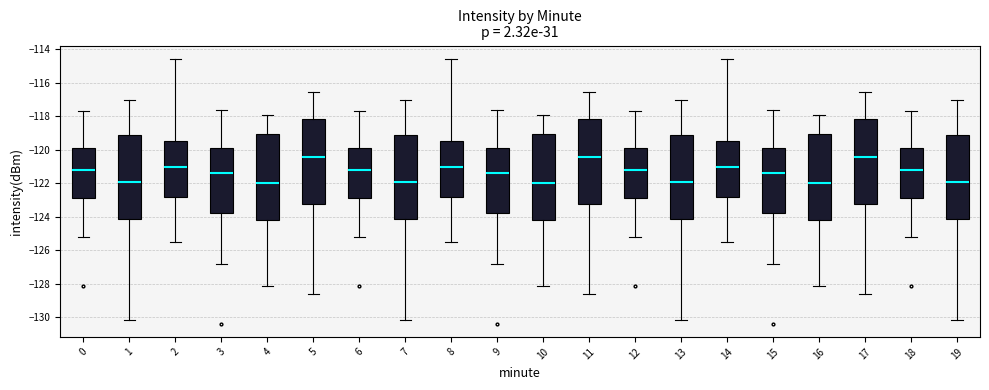

Reading left to right, transcribe this box plot: for each box, give where its median line is, the range the box spans, and where its two whiskers end, as read against the y-axis. The values are not printed on the chart, so give them approximately, as read against the axis.

0: median -121.2, box -122.8 to -119.8, whiskers -125.2 to -117.6
1: median -121.8, box -124.0 to -119.0, whiskers -130.2 to -117.0
2: median -121.0, box -122.8 to -119.4, whiskers -125.4 to -114.6
3: median -121.4, box -123.8 to -120.0, whiskers -126.8 to -117.6
4: median -122.0, box -124.2 to -119.0, whiskers -128.2 to -117.8
5: median -120.4, box -123.2 to -118.2, whiskers -128.6 to -116.6
6: median -121.2, box -122.8 to -119.8, whiskers -125.2 to -117.6
7: median -121.8, box -124.0 to -119.0, whiskers -130.2 to -117.0
8: median -121.0, box -122.8 to -119.4, whiskers -125.4 to -114.6
9: median -121.4, box -123.8 to -120.0, whiskers -126.8 to -117.6
10: median -122.0, box -124.2 to -119.0, whiskers -128.2 to -117.8
11: median -120.4, box -123.2 to -118.2, whiskers -128.6 to -116.6
12: median -121.2, box -122.8 to -119.8, whiskers -125.2 to -117.6
13: median -121.8, box -124.0 to -119.0, whiskers -130.2 to -117.0
14: median -121.0, box -122.8 to -119.4, whiskers -125.4 to -114.6
15: median -121.4, box -123.8 to -120.0, whiskers -126.8 to -117.6
16: median -122.0, box -124.2 to -119.0, whiskers -128.2 to -117.8
17: median -120.4, box -123.2 to -118.2, whiskers -128.6 to -116.6
18: median -121.2, box -122.8 to -119.8, whiskers -125.2 to -117.6
19: median -121.8, box -124.0 to -119.0, whiskers -130.2 to -117.0